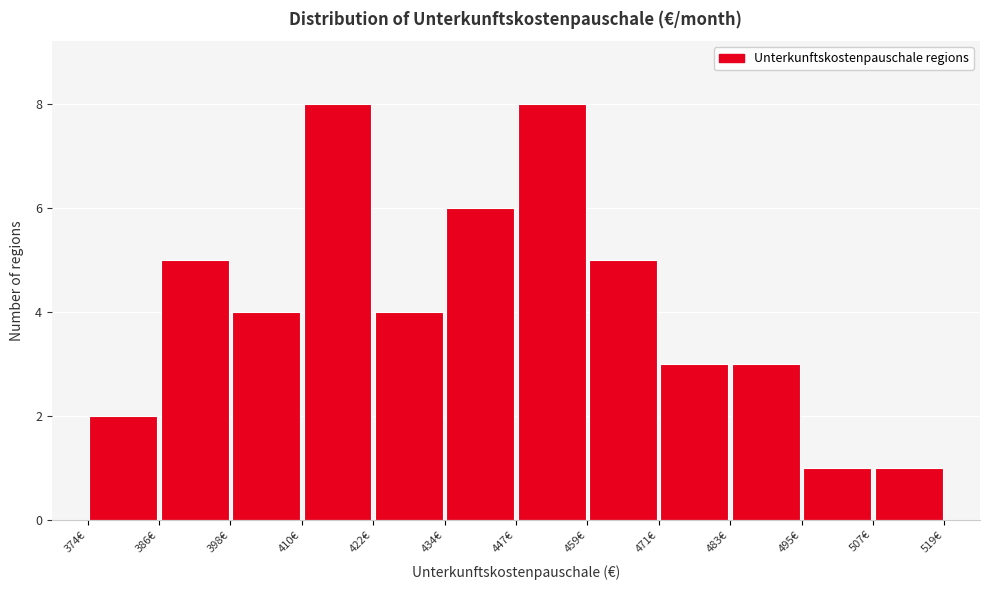

Reading left to right, transcribe this chart: for each bar, give the range it covers on the x-axis and its height. Neither the bar edges nor the heights are printed on the chart, so give them approximately, as read against the axes.

374 to 386: 2
386 to 398: 5
398 to 410: 4
410 to 422: 8
422 to 434: 4
434 to 446: 6
446 to 458: 8
458 to 470: 5
470 to 482: 3
482 to 494: 3
494 to 508: 1
508 to 520: 1